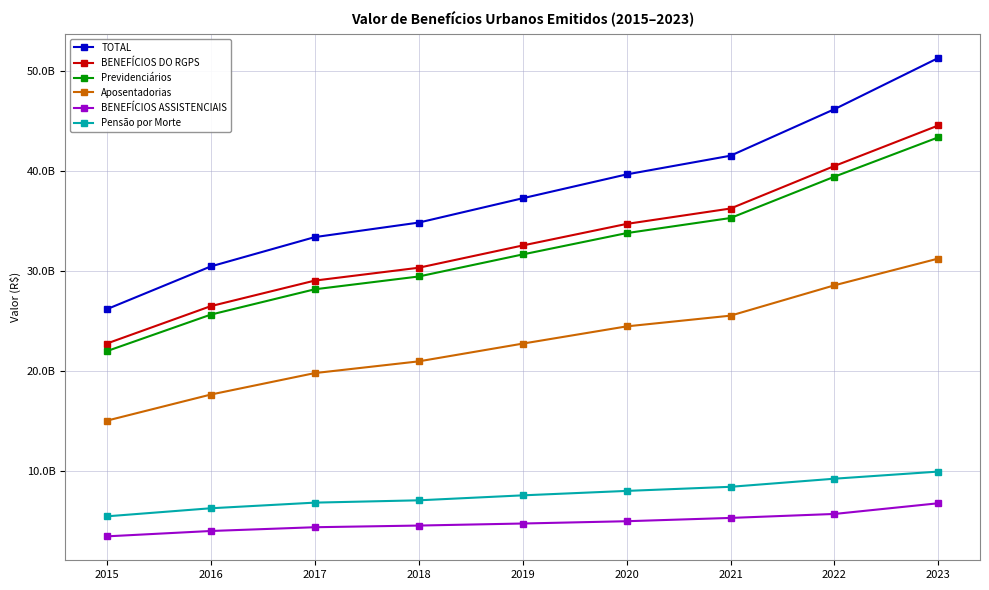

True or false: TOTAL and BENEFÍCIOS ASSISTENCIAIS intersect in this chart.

False